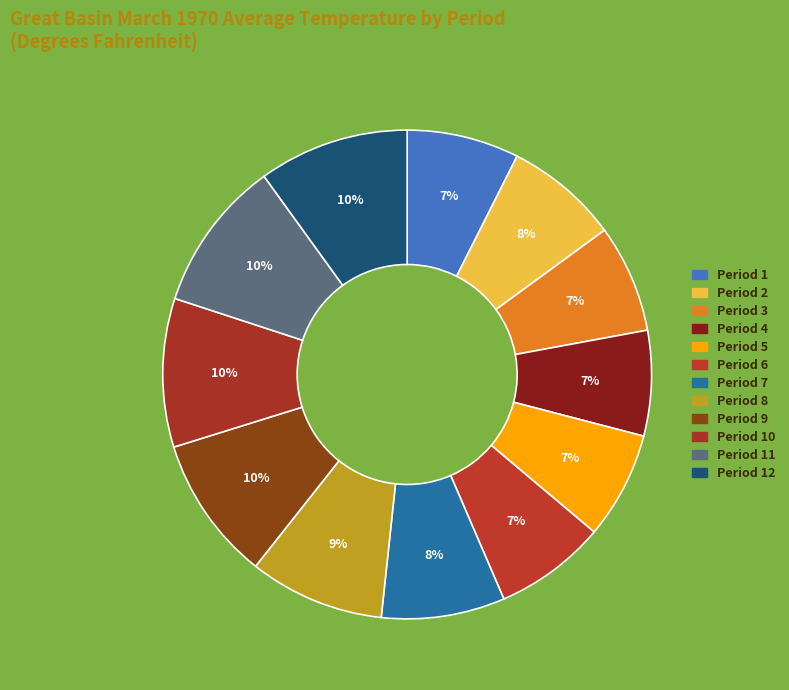

Which slice is the largest?

Period 11